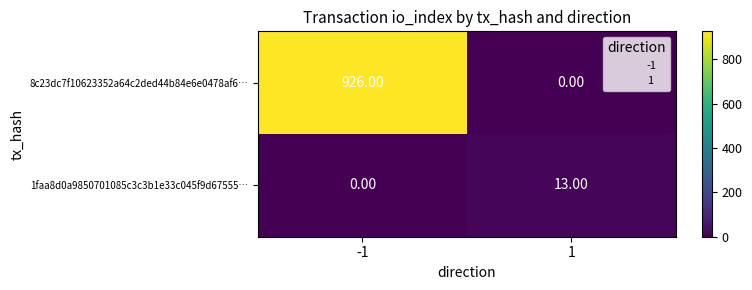

Between -1 and 1, which series saw the biggest shift?

8c23dc7f10623352a64c2ded44b84e6e0478af6…